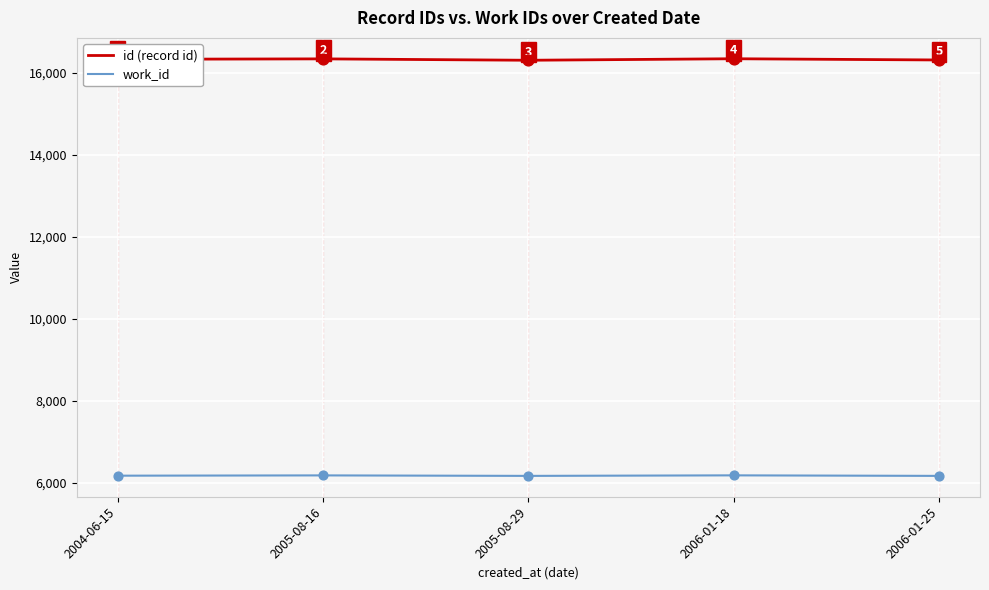

What is the difference between the highest and lowest values at 2005-08-16?

10170